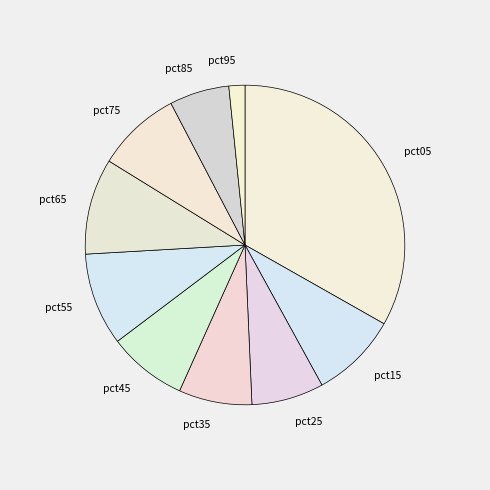

Is there a majority slice in this chart?

No